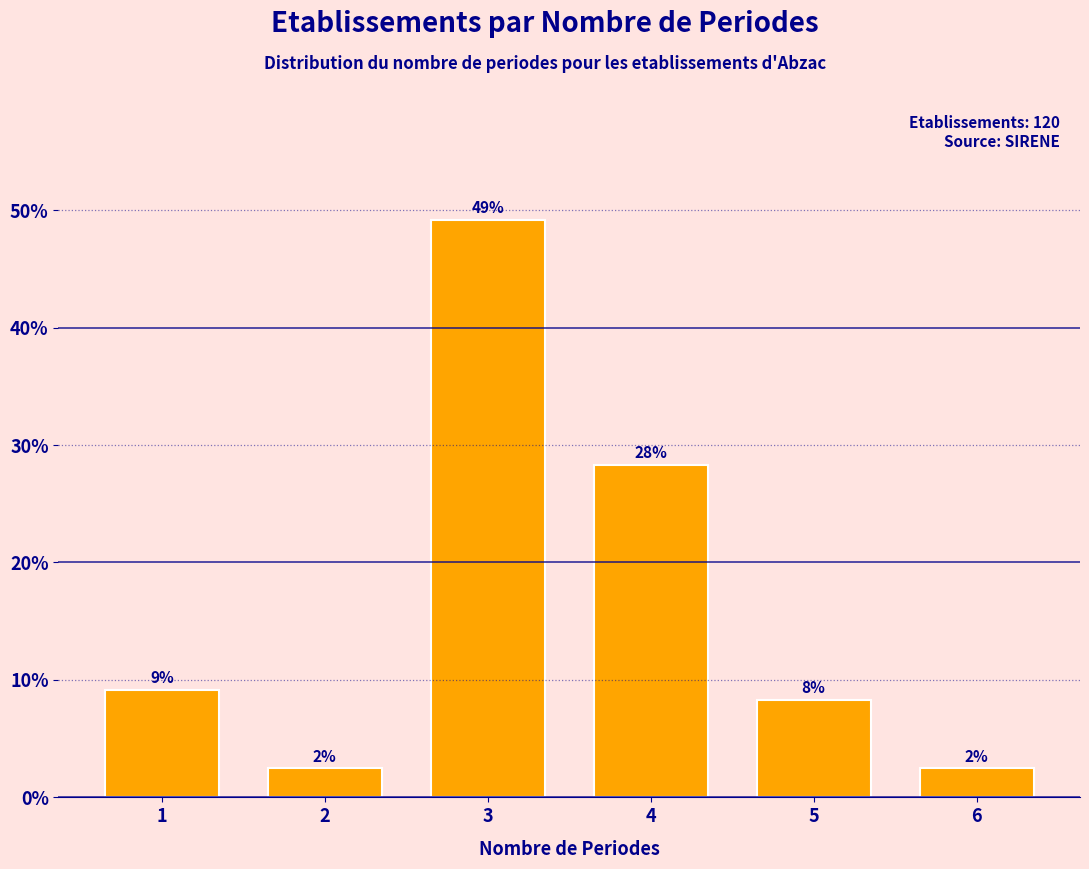

How many bars are there in total?

6